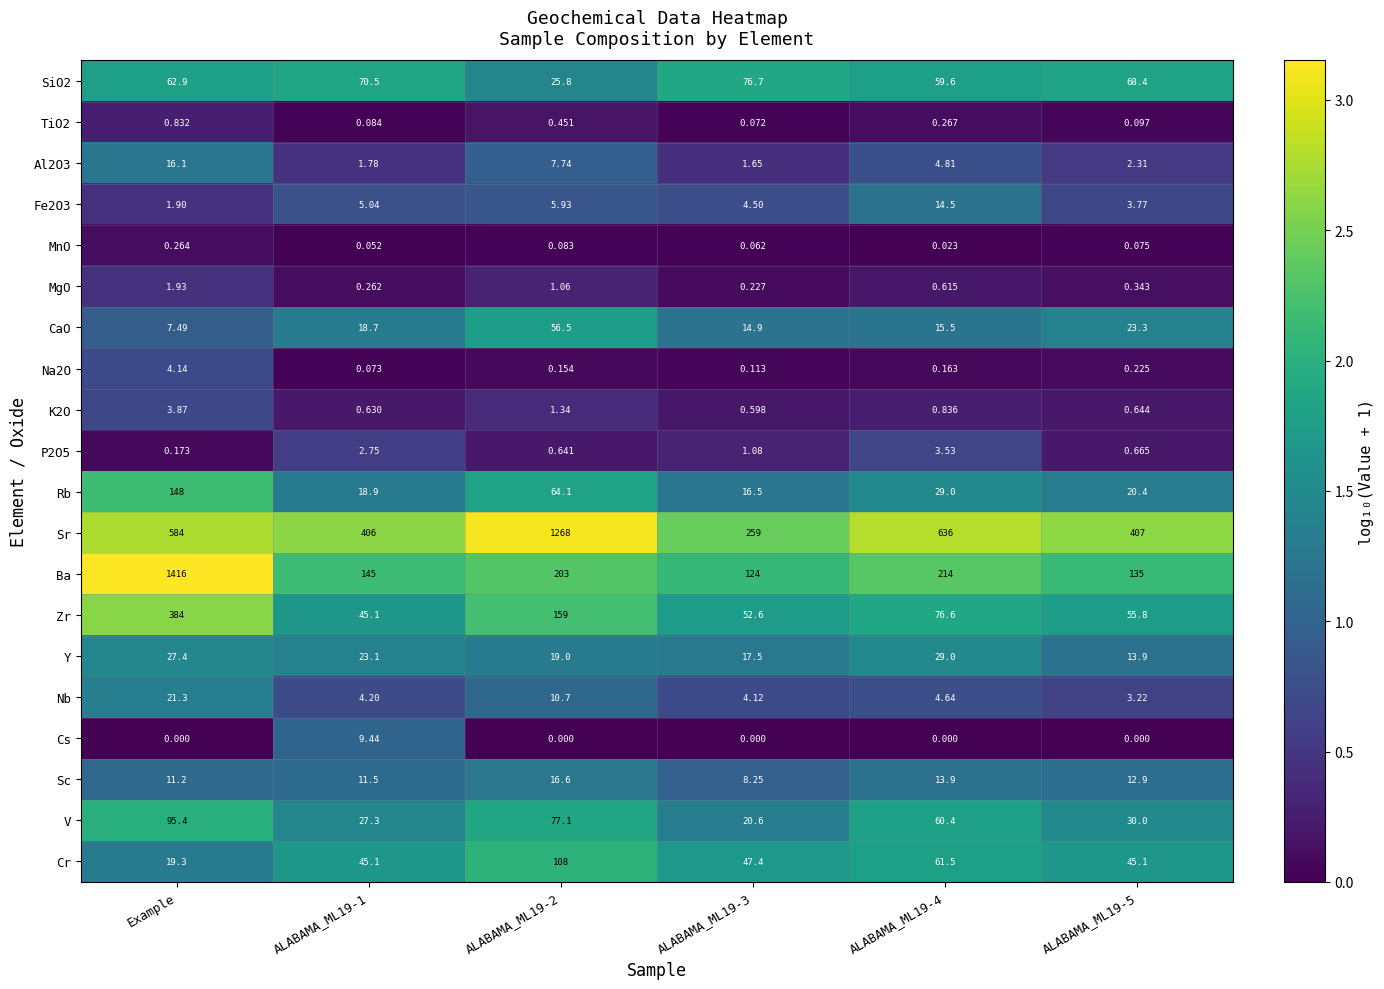

At which label does Y first exceed 23?

Example